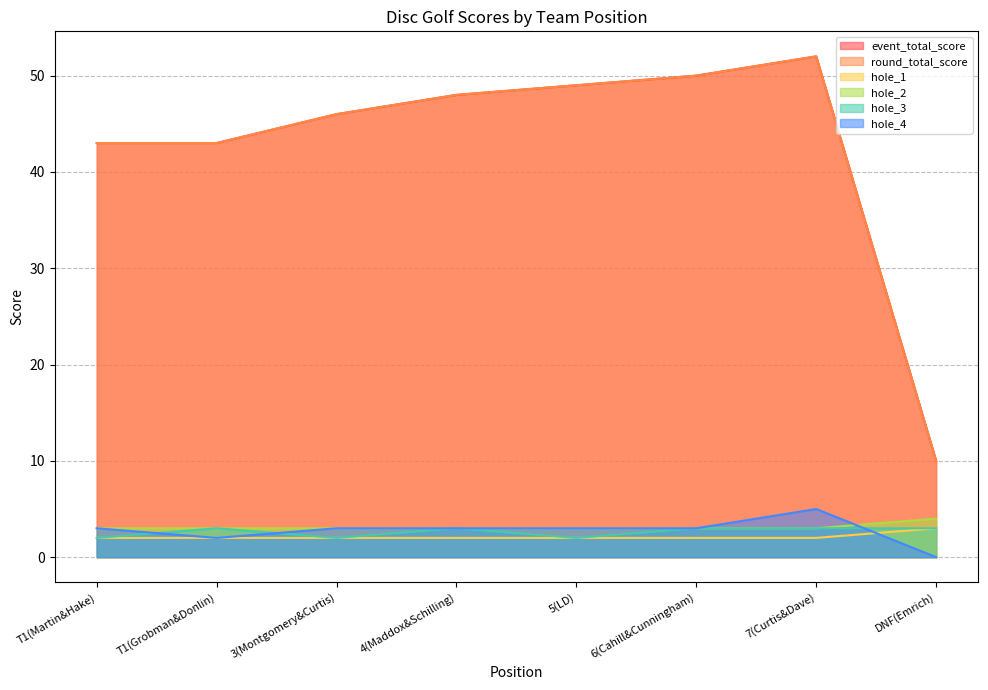

True or false: hole_1 has a value of 3 at 7(Curtis&Dave).

False